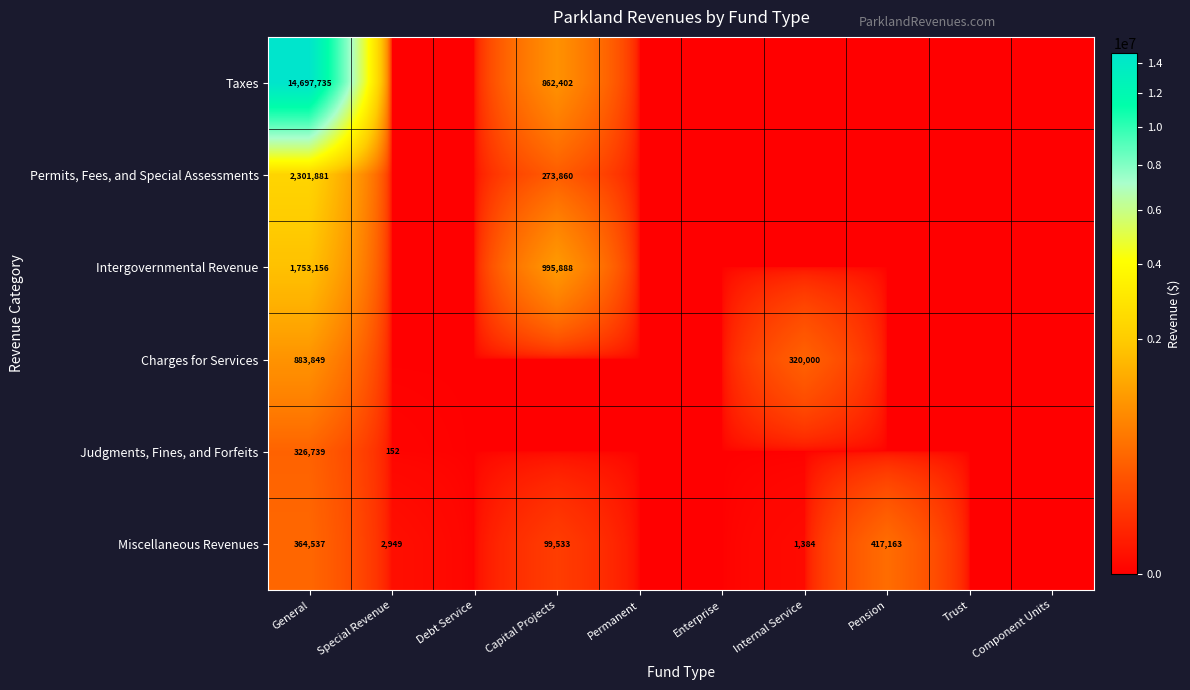

The value of Charges for Services at Internal Service is 320000. True or false?

True